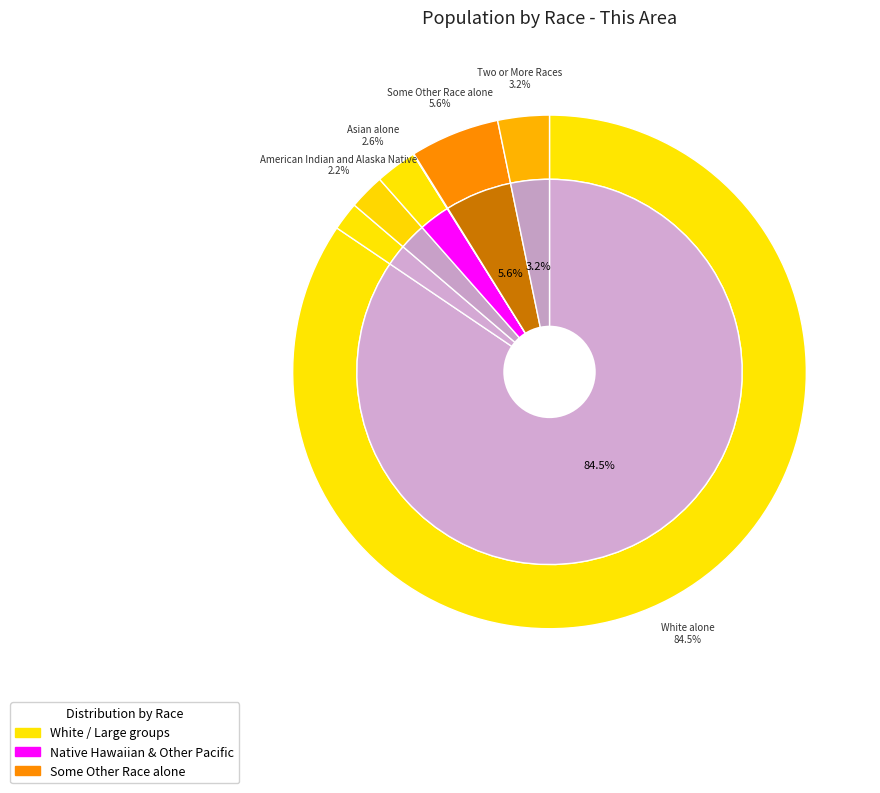

Which slice is the smallest?

Native Hawaiian and Other Pacific